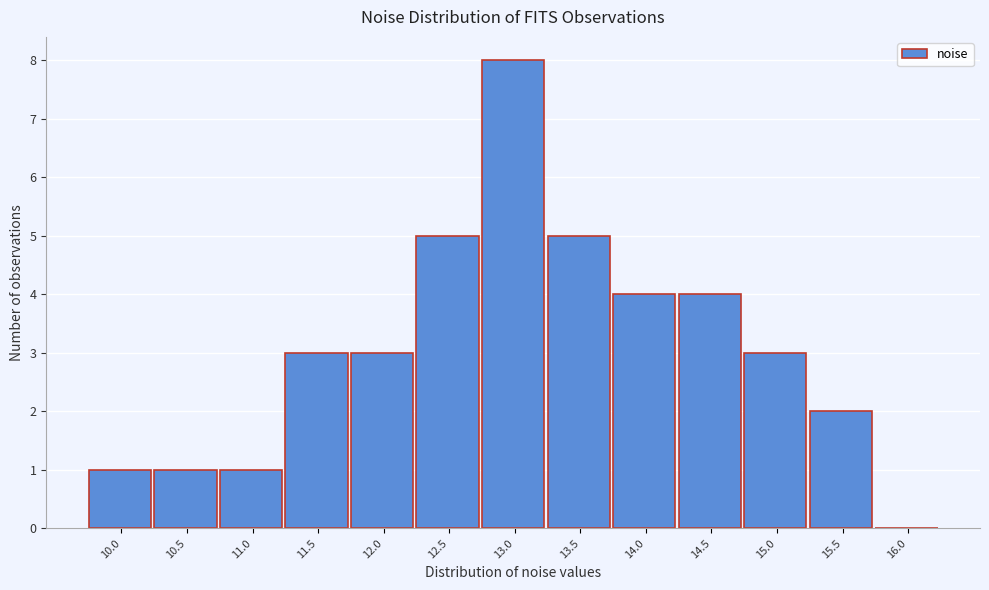

Reading right to left, what are all the values shown in this chart?

16.0=0	15.5=2	15.0=3	14.5=4	14.0=4	13.5=5	13.0=8	12.5=5	12.0=3	11.5=3	11.0=1	10.5=1	10.0=1